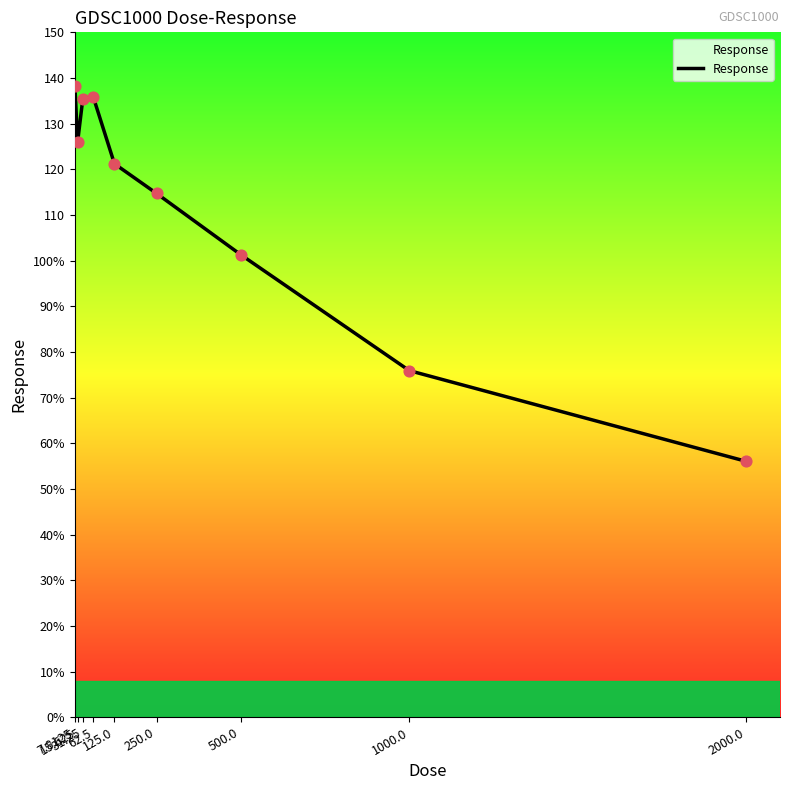

Between 125.0 and 250.0, which is larger?

125.0